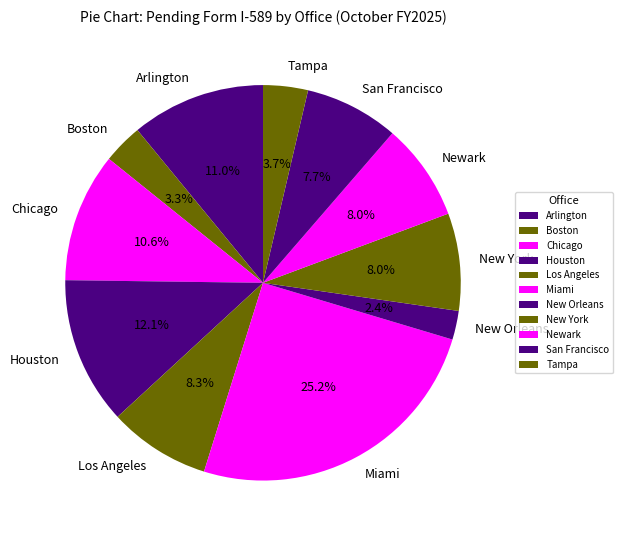

How much of the chart is everything except Newark?

92.0%